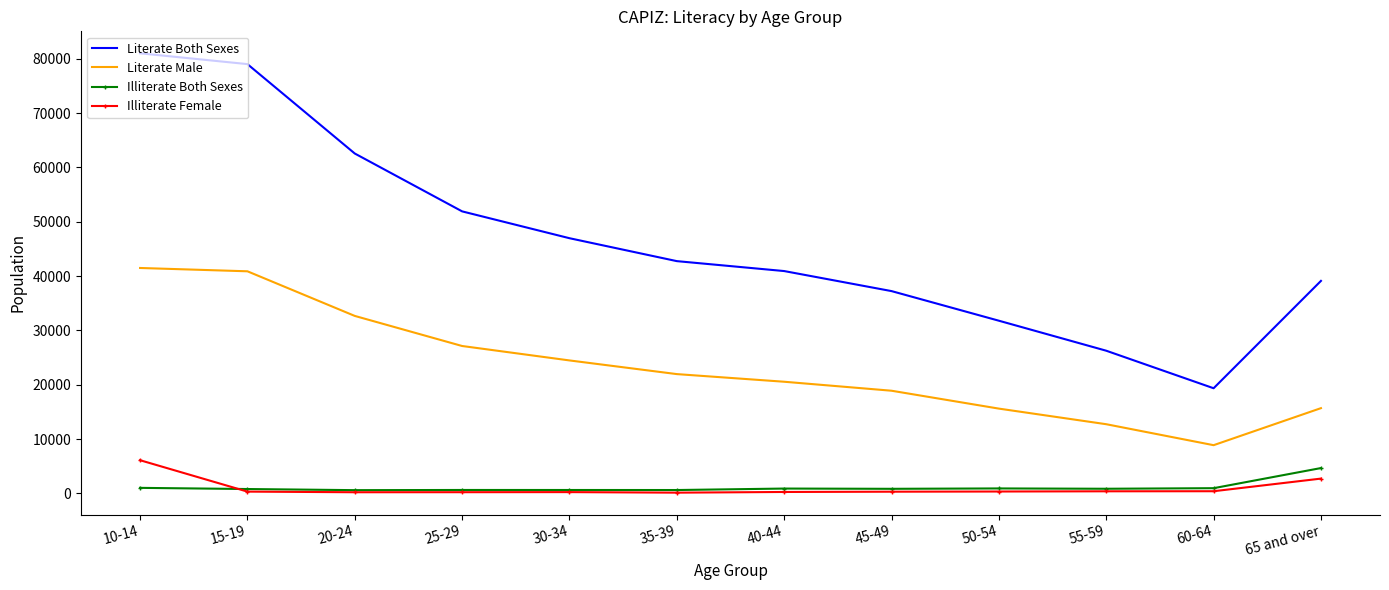

True or false: Illiterate Female and Literate Male intersect in this chart.

False